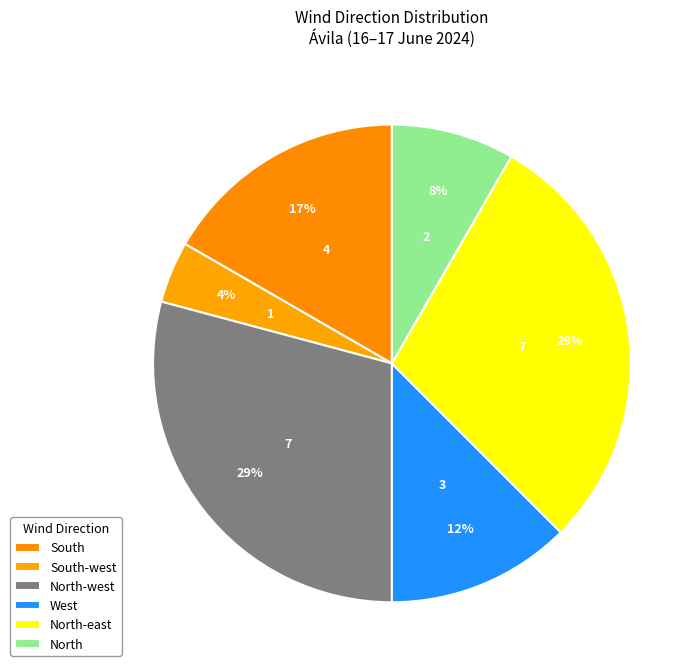

How many slices are in this pie chart?

6